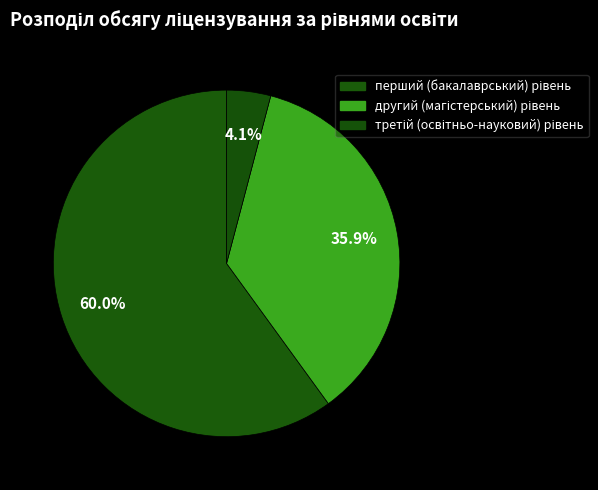

To the nearest percent, what is the average slice percentage?

33%